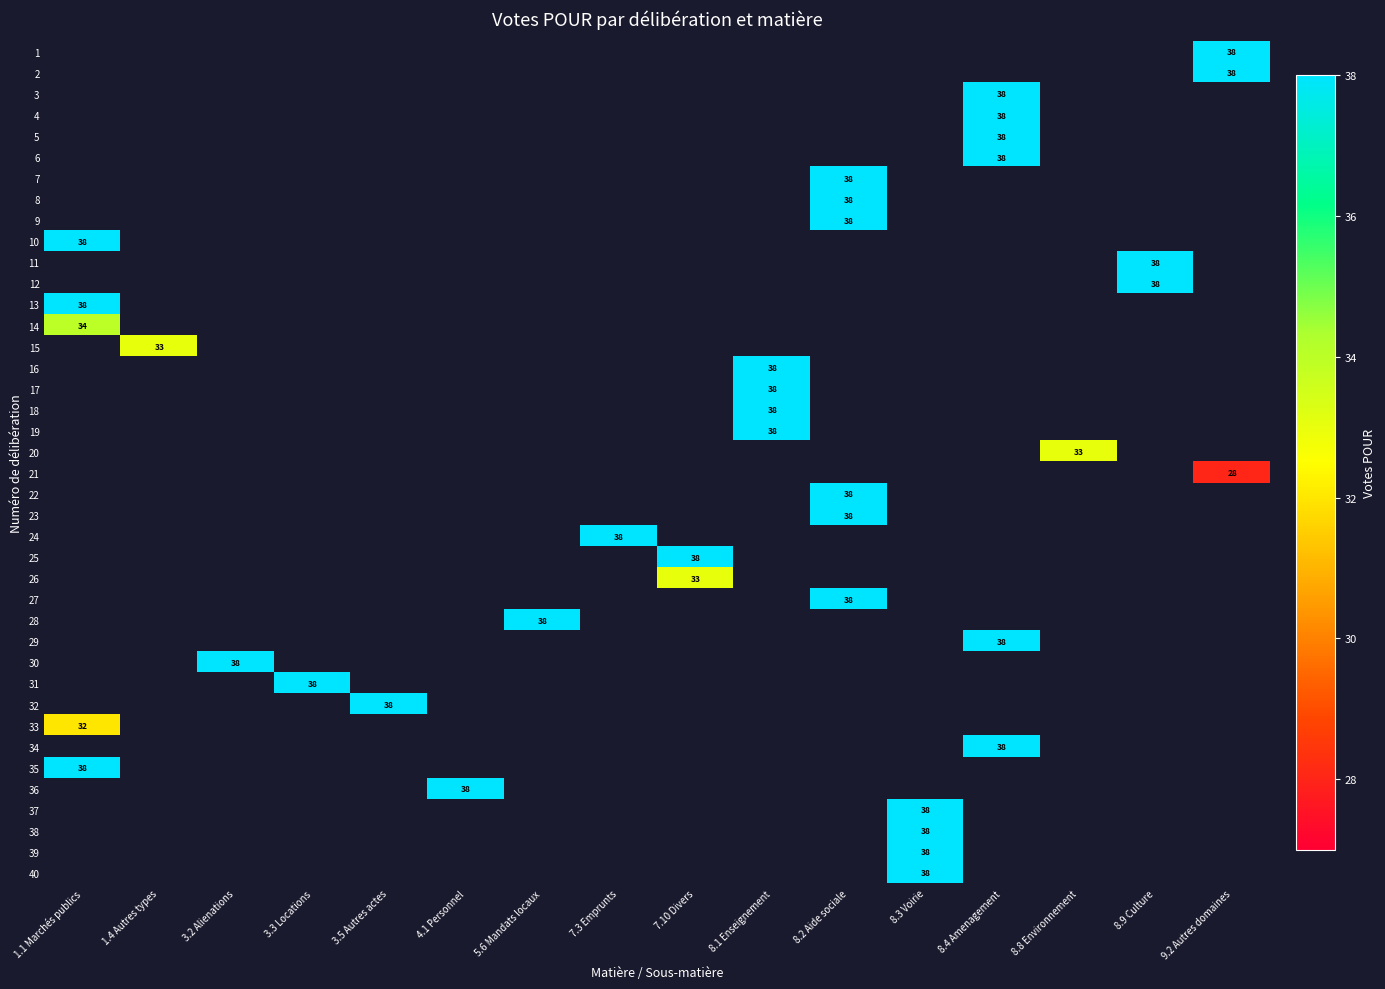

Count the number of data series in this chart.

40